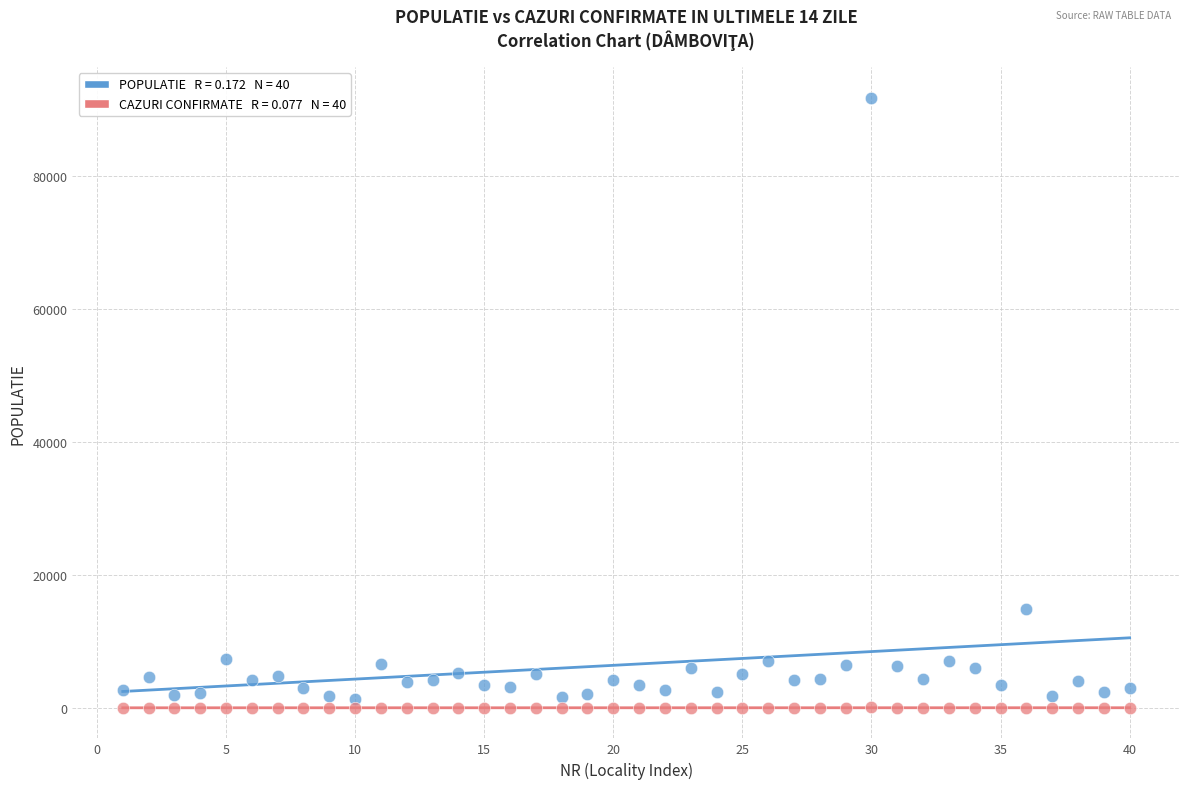

Across all series, what Y value is closest to 45895?

14885